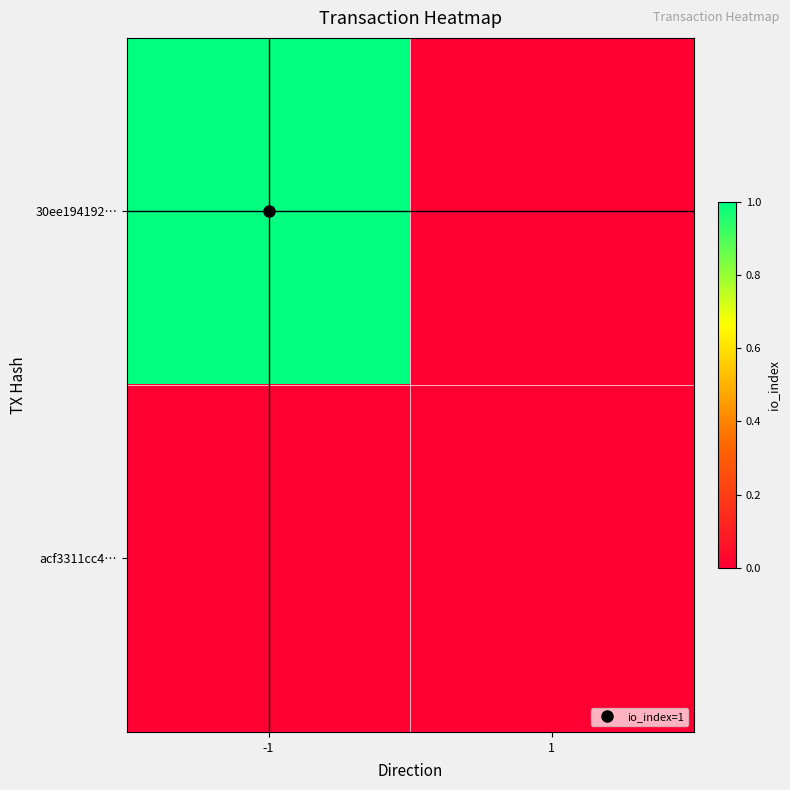

Reading left to right, list all the values displayed in this chart.

30ee194192…: -1=1	1=0
acf3311cc4…: -1=0	1=0